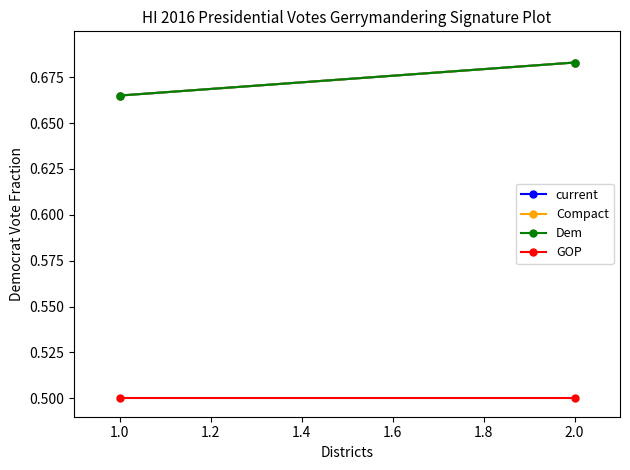

What is the value of the Compact point at the 1st from the left?

0.7